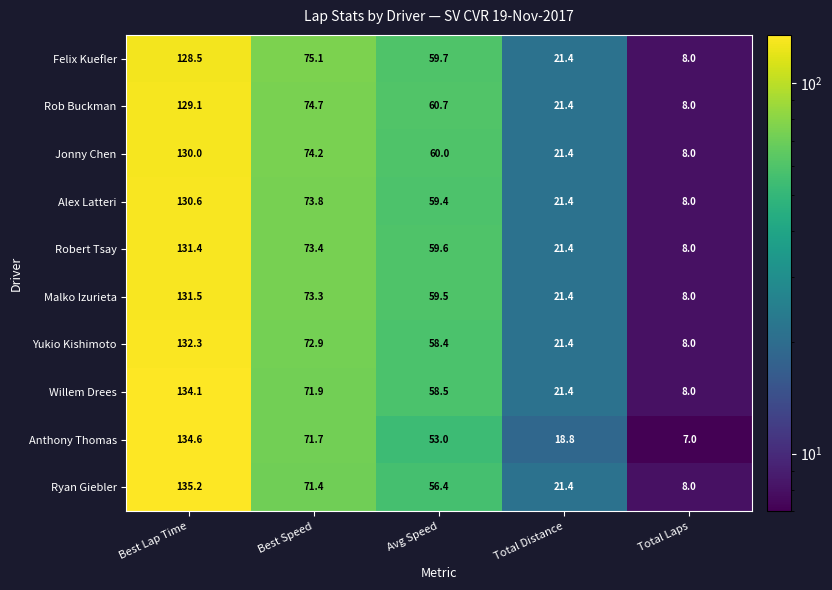

What value does the Anthony Thomas series have at Best Lap Time?

134.6